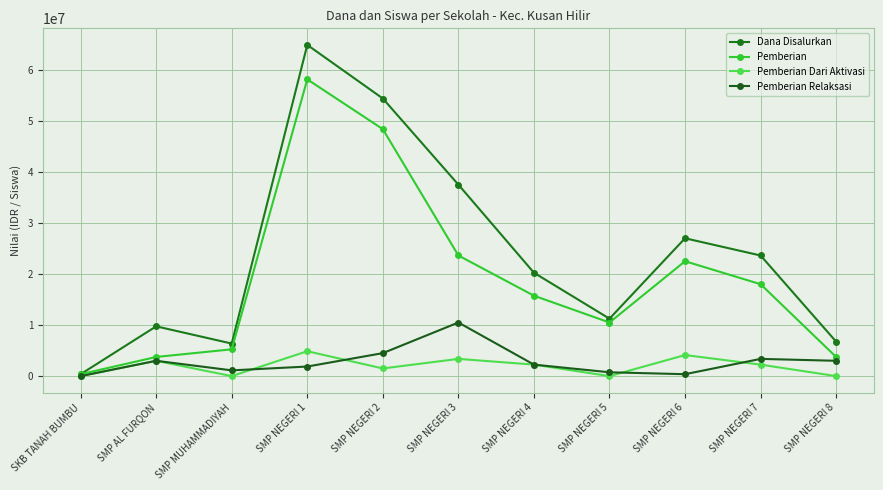

Reading right to left, transcribe all the data shown in this chart.

Dana Disalurkan: SMP NEGERI 8=6750000	SMP NEGERI 7=23625000	SMP NEGERI 6=27000000	SMP NEGERI 5=11250000	SMP NEGERI 4=20250000	SMP NEGERI 3=37500000	SMP NEGERI 2=54375000	SMP NEGERI 1=64875000	SMP MUHAMMADIYAH=6375000	SMP AL FURQON=9750000	SKB TANAH BUMBU=375000
Pemberian: SMP NEGERI 8=3750000	SMP NEGERI 7=18000000	SMP NEGERI 6=22500000	SMP NEGERI 5=10500000	SMP NEGERI 4=15750000	SMP NEGERI 3=23625000	SMP NEGERI 2=48375000	SMP NEGERI 1=58125000	SMP MUHAMMADIYAH=5250000	SMP AL FURQON=3750000	SKB TANAH BUMBU=375000
Pemberian Dari Aktivasi: SMP NEGERI 8=0	SMP NEGERI 7=2250000	SMP NEGERI 6=4125000	SMP NEGERI 5=0	SMP NEGERI 4=2250000	SMP NEGERI 3=3375000	SMP NEGERI 2=1500000	SMP NEGERI 1=4875000	SMP MUHAMMADIYAH=0	SMP AL FURQON=3000000	SKB TANAH BUMBU=0
Pemberian Relaksasi: SMP NEGERI 8=3000000	SMP NEGERI 7=3375000	SMP NEGERI 6=375000	SMP NEGERI 5=750000	SMP NEGERI 4=2250000	SMP NEGERI 3=10500000	SMP NEGERI 2=4500000	SMP NEGERI 1=1875000	SMP MUHAMMADIYAH=1125000	SMP AL FURQON=3000000	SKB TANAH BUMBU=0